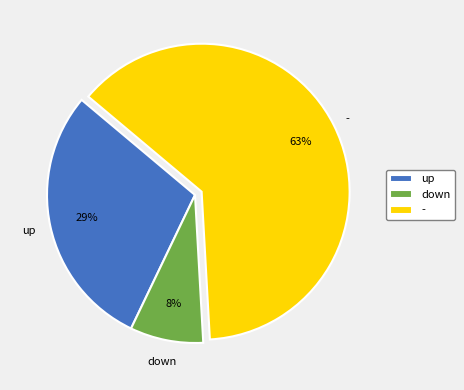

Is it true that up is 22% of the pie?

False